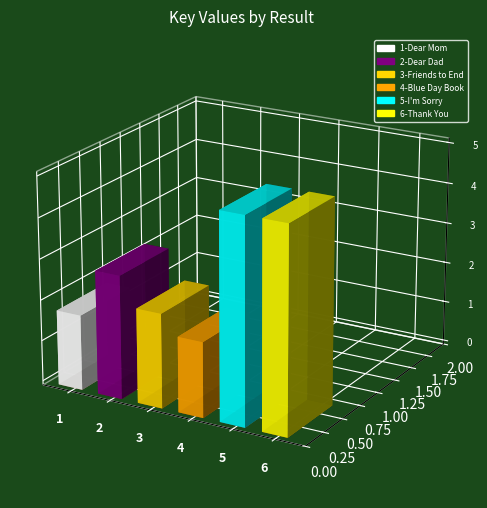

Is it true that the value at 3-Friends to End is 7989138?

False